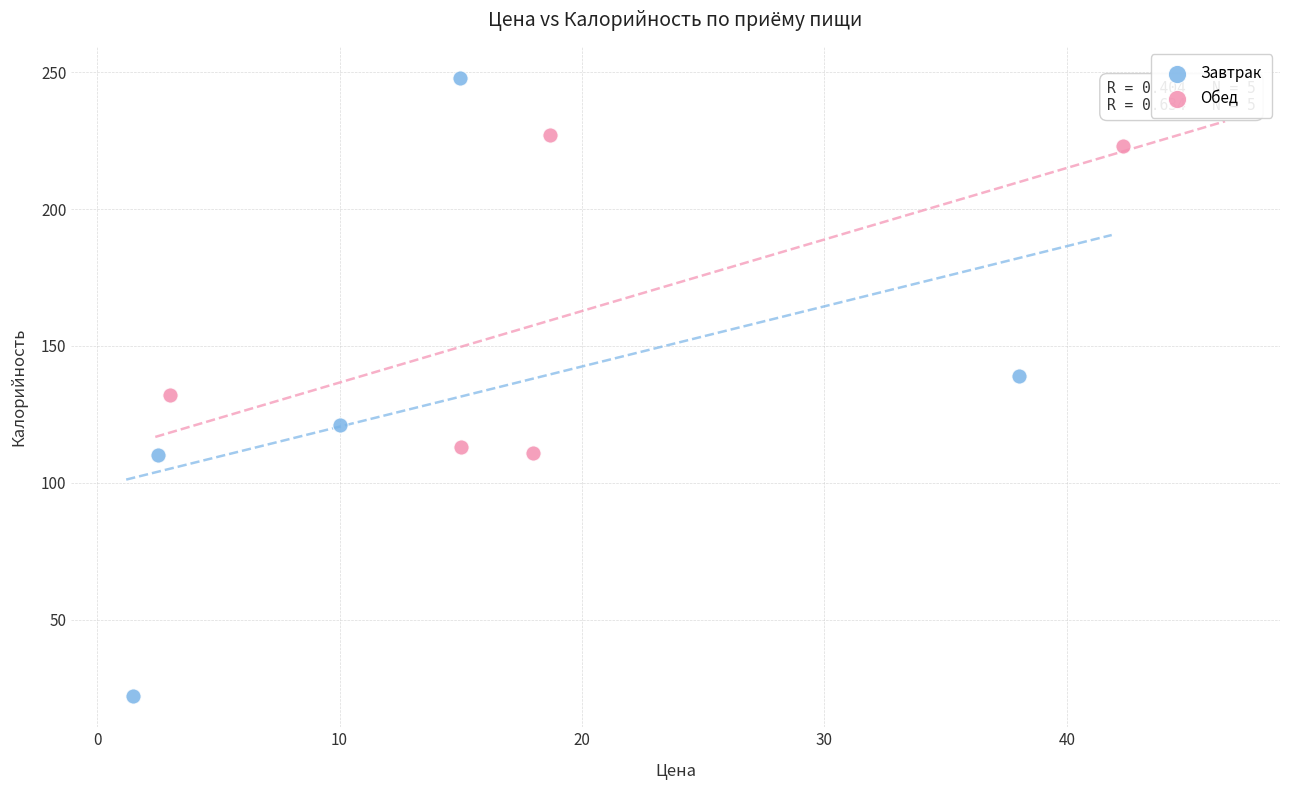

Which series contains the lowest Y value?

Завтрак